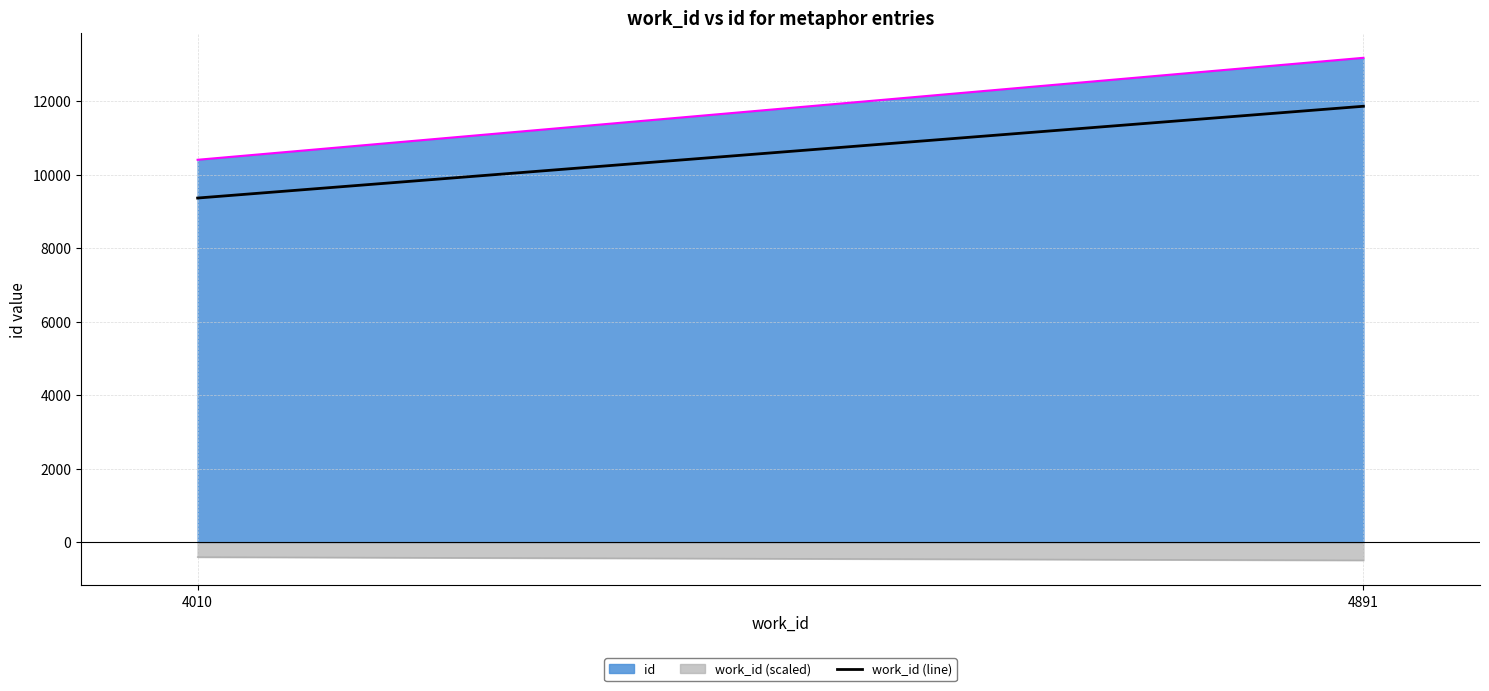

Count the number of categories in the chart.

2